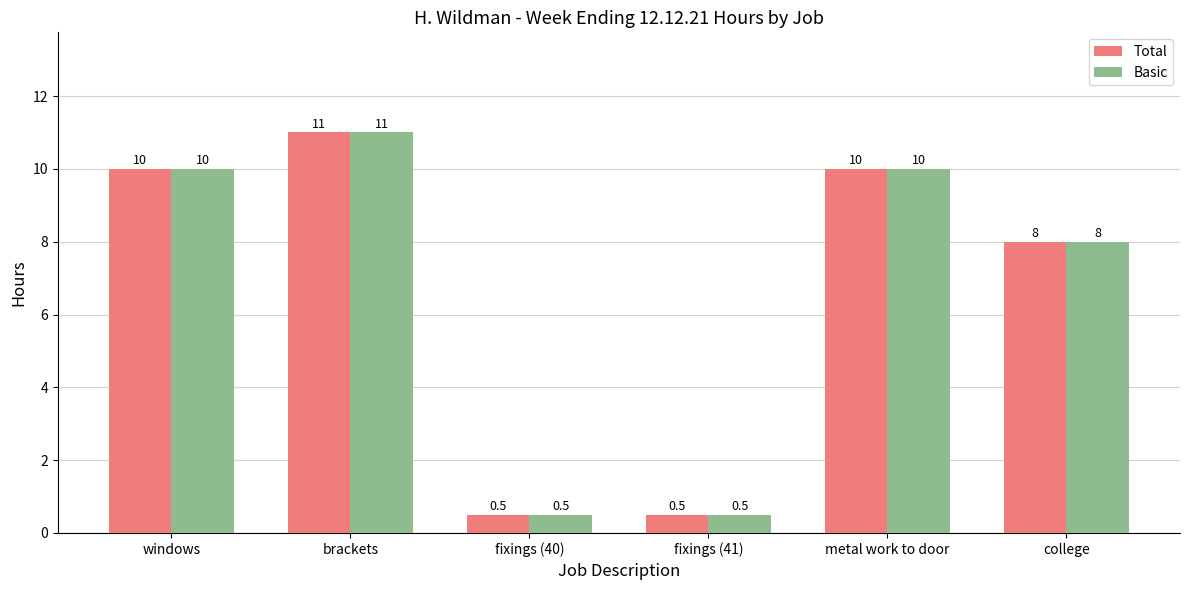

What are all the series names shown in the legend?

Total, Basic